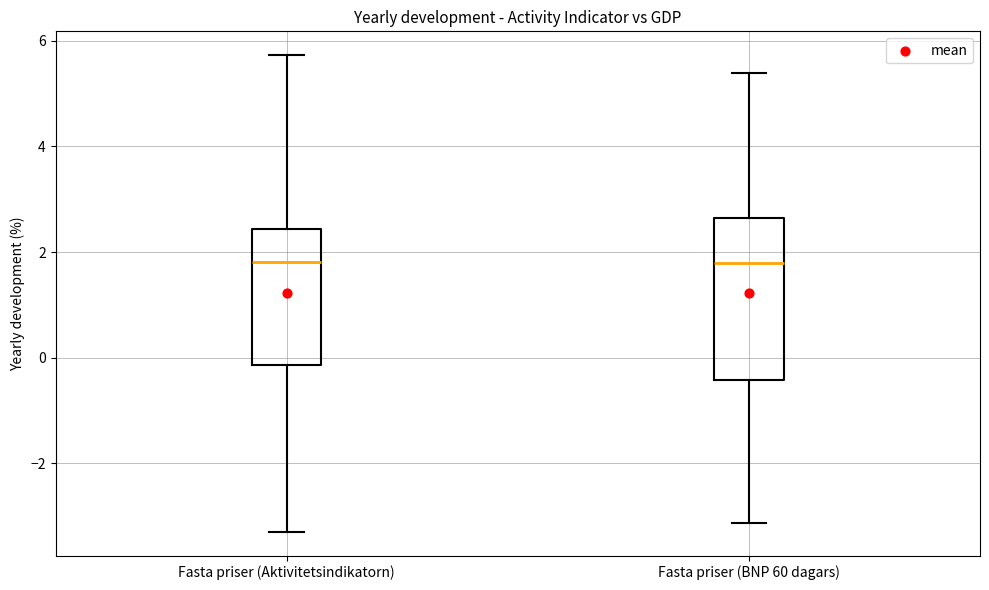

Reading left to right, read every box against the y-axis: the position of its median line, the range the box covers, and the ends of its whiskers. The values are not printed on the chart, so give them approximately, as read against the axis.

Fasta priser (Aktivitetsindikatorn): median 1.8, box -0.2 to 2.4, whiskers -3.2 to 5.8
Fasta priser (BNP 60 dagars): median 1.8, box -0.4 to 2.6, whiskers -3.2 to 5.4